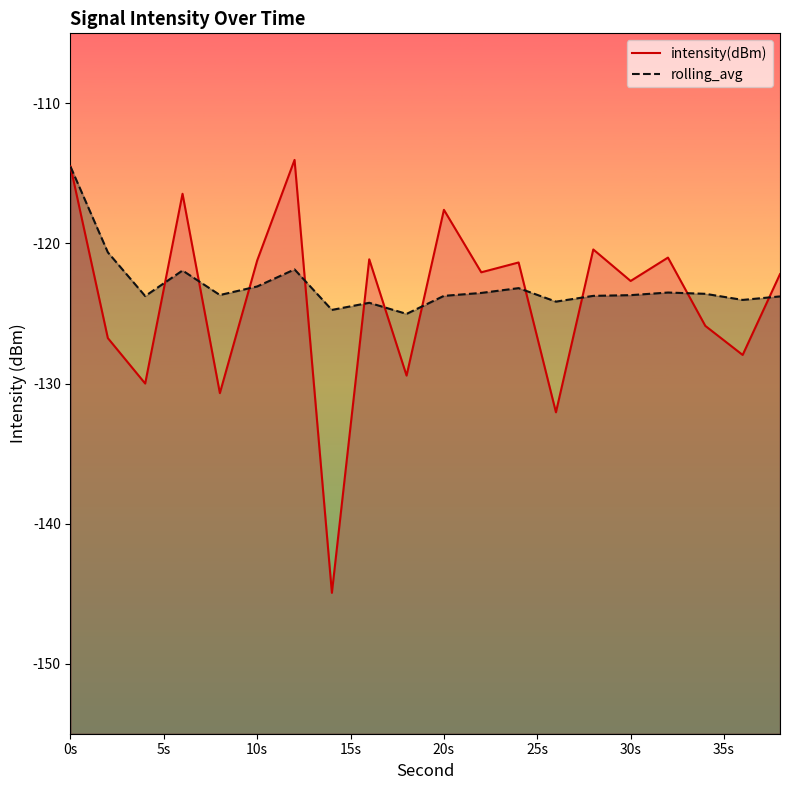

The value of intensity(dBm) at 20s is -167.0. True or false?

False